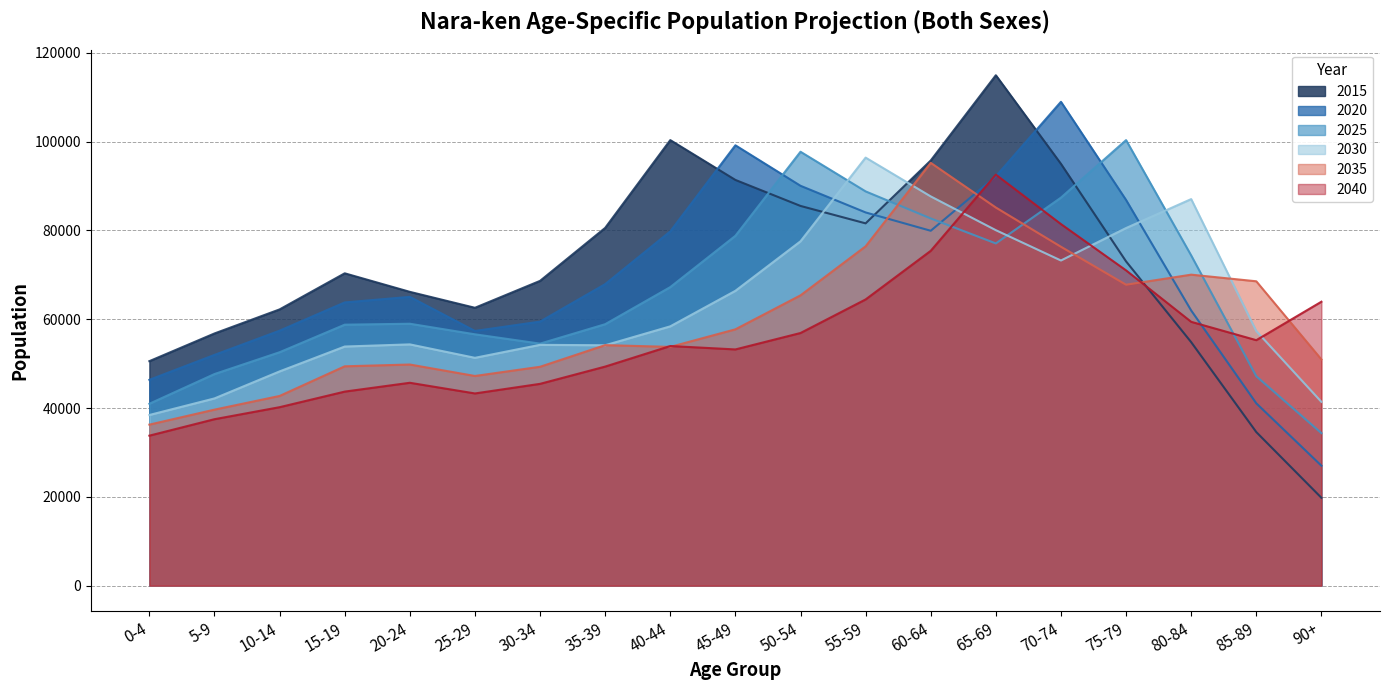

How many values in the 2025 series exceed 58973?

9